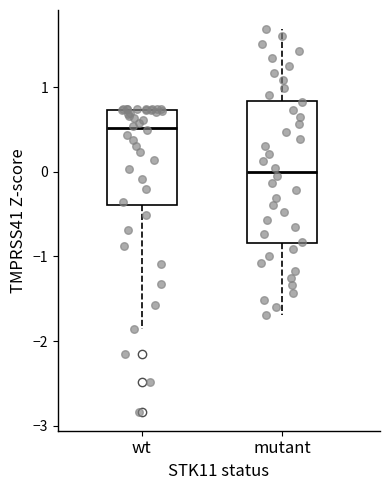

Reading left to right, transcribe this box plot: for each box, give where its median line is, the range the box spans, and where its two whiskers end, as read against the y-axis. The values are not printed on the chart, so give them approximately, as read against the axis.

wt: median 0.5, box -0.4 to 0.7, whiskers -1.9 to 0.7
mutant: median 0.0, box -0.8 to 0.8, whiskers -1.7 to 1.7